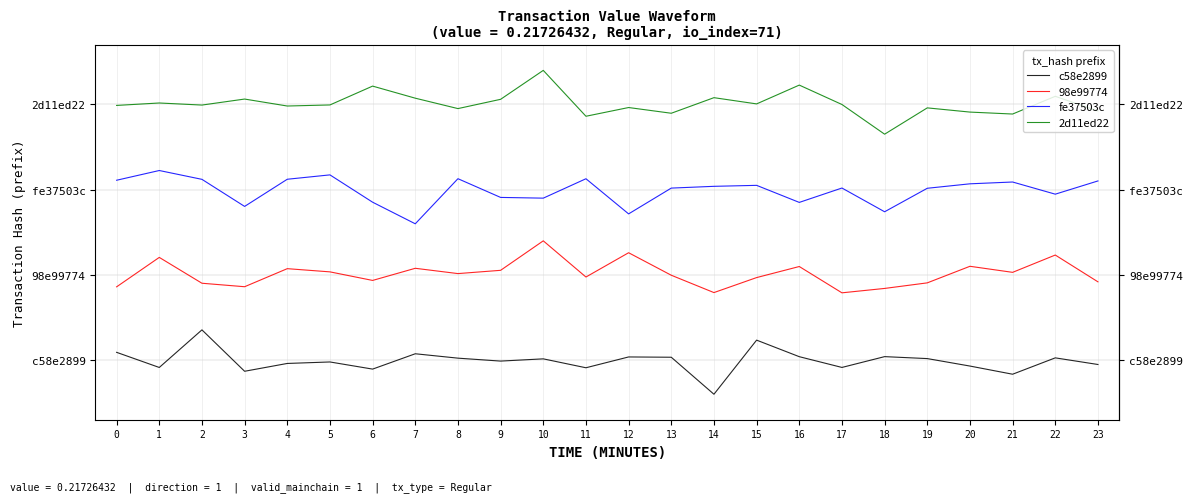

List the series in order of their peak value, lowest first.

c58e2899, 98e99774, fe37503c, 2d11ed22